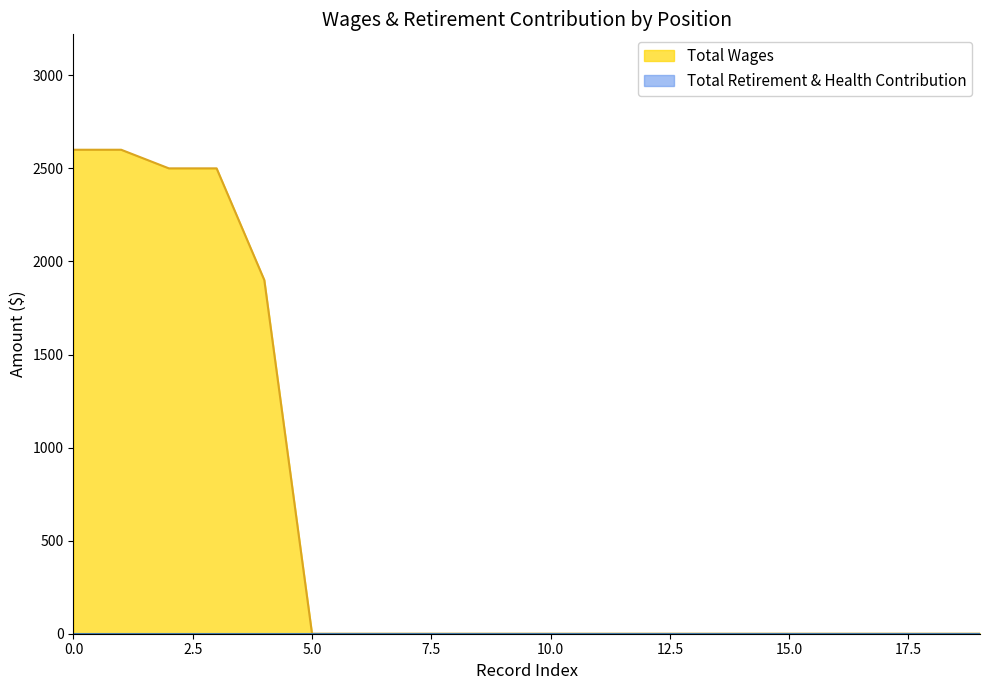

True or false: the data shows 0 at Director.

True